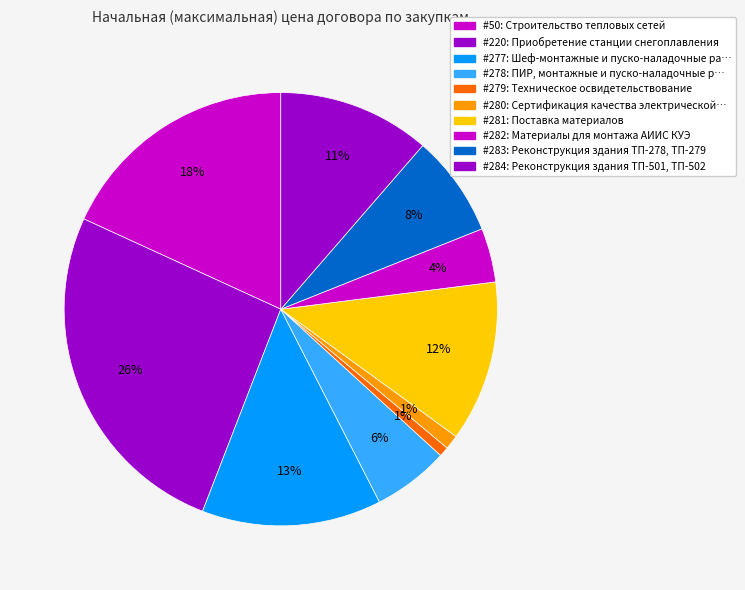

How many slices are in this pie chart?

10